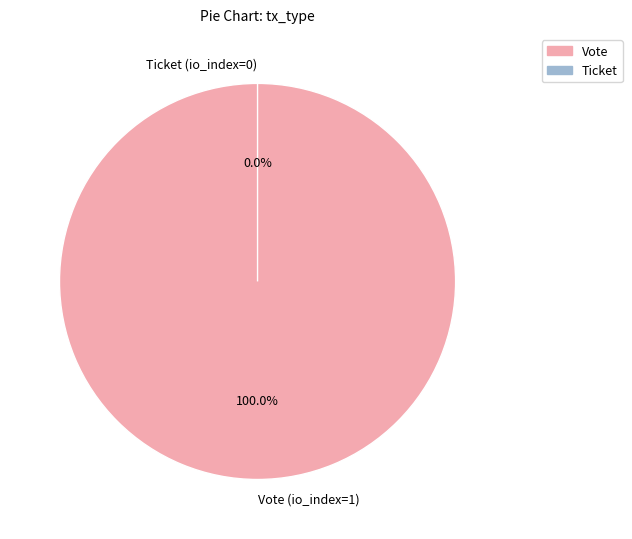

Does Vote (io_index=1) account for over 50% of the chart?

Yes